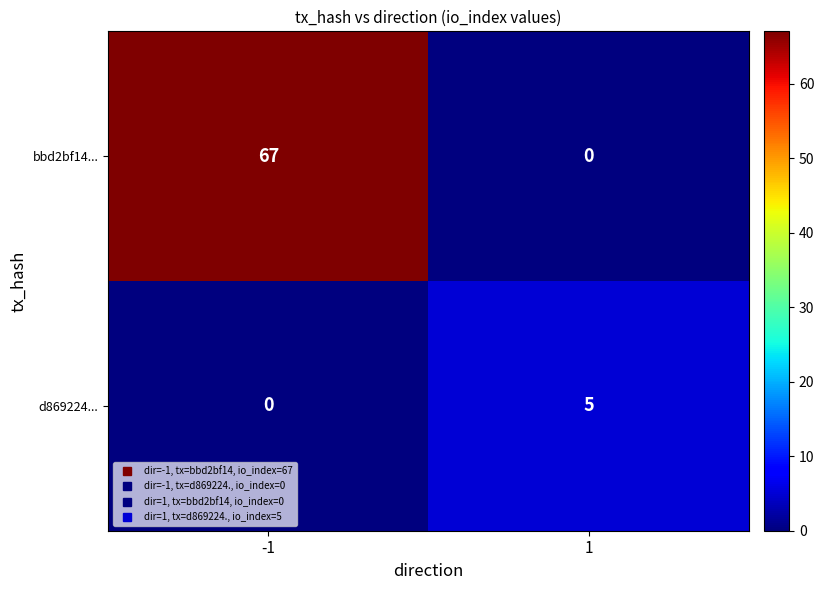

What is the difference between the bbd2bf14... values at 1 and -1?

67